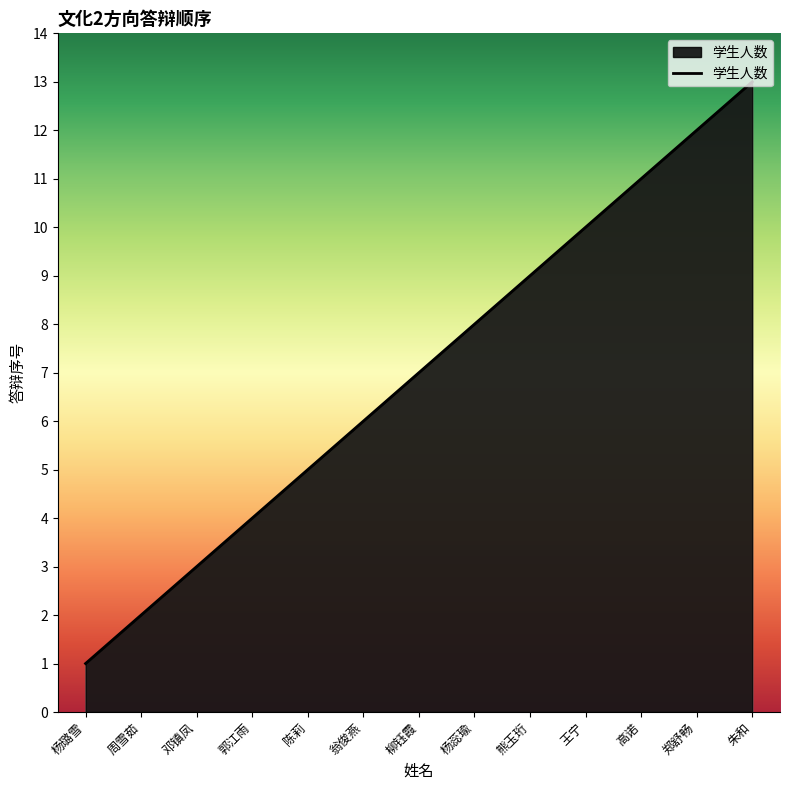

True or false: there are more than 0 points higher than both neighbors.

False